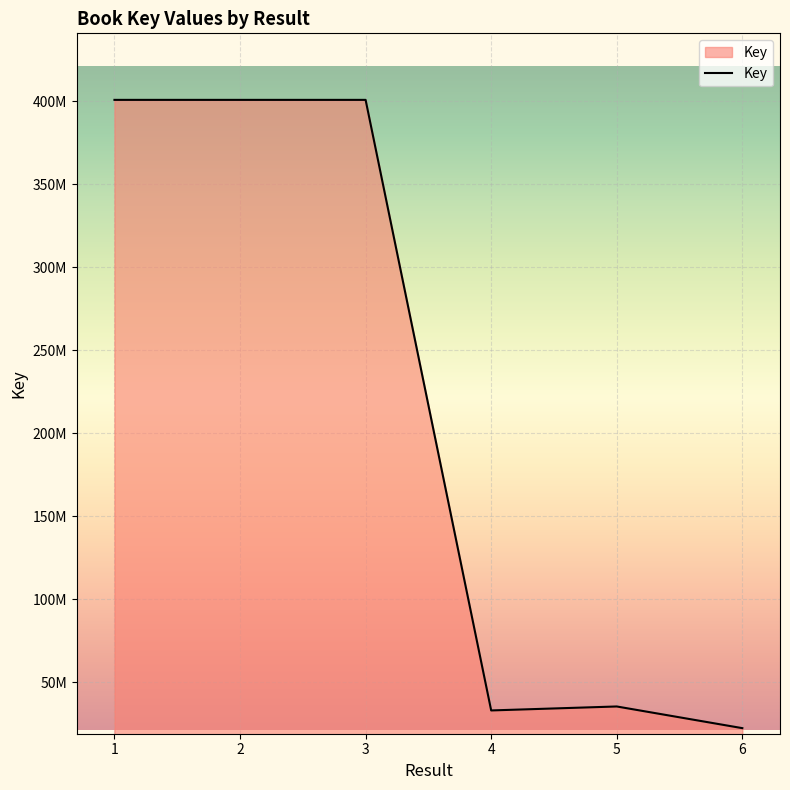

Where is the first local maximum?

2